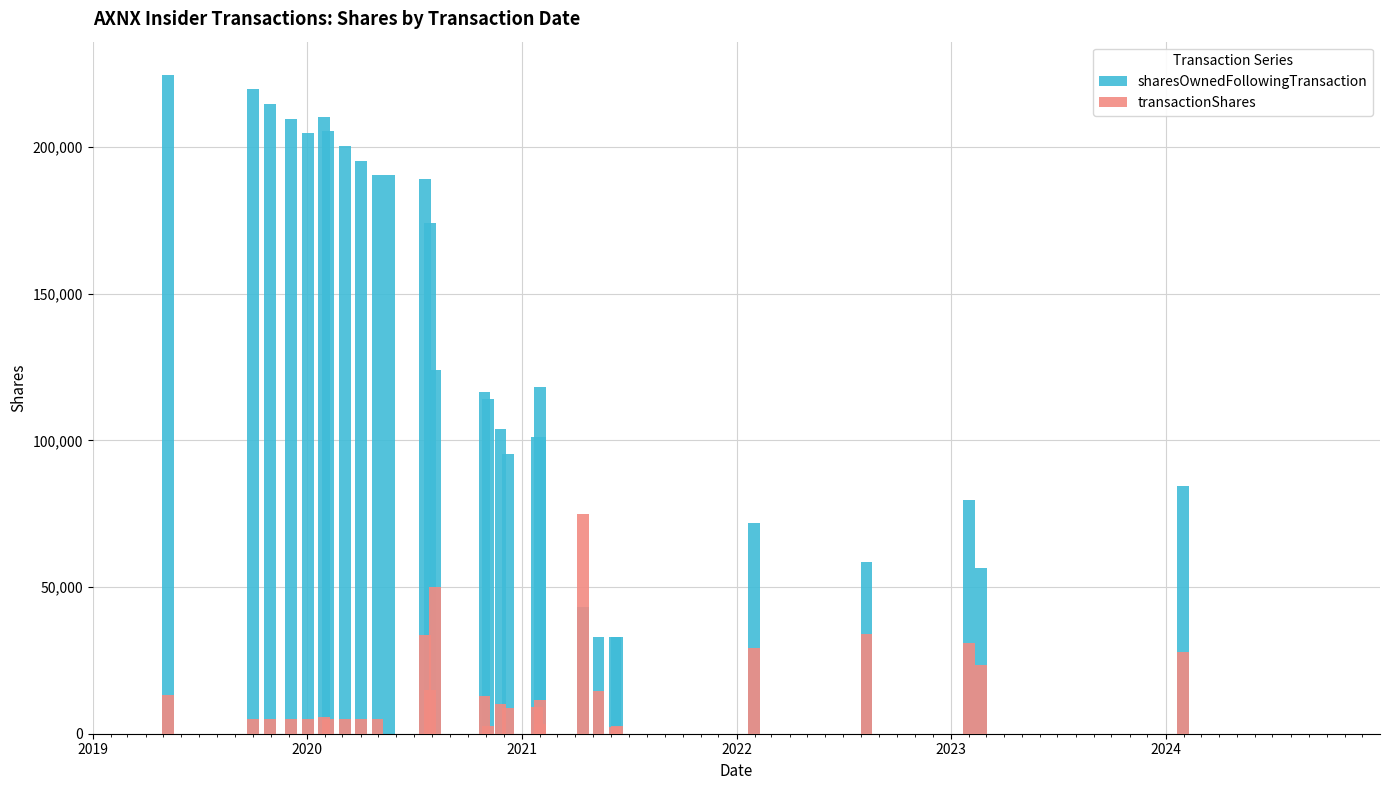

List the series in order of their peak value, lowest first.

transactionShares, sharesOwnedFollowingTransaction